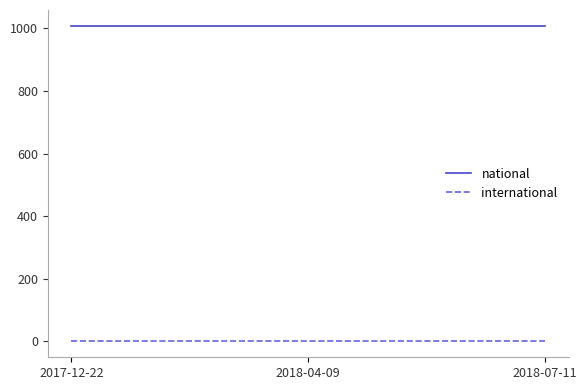

What are all the series names shown in the legend?

national, international